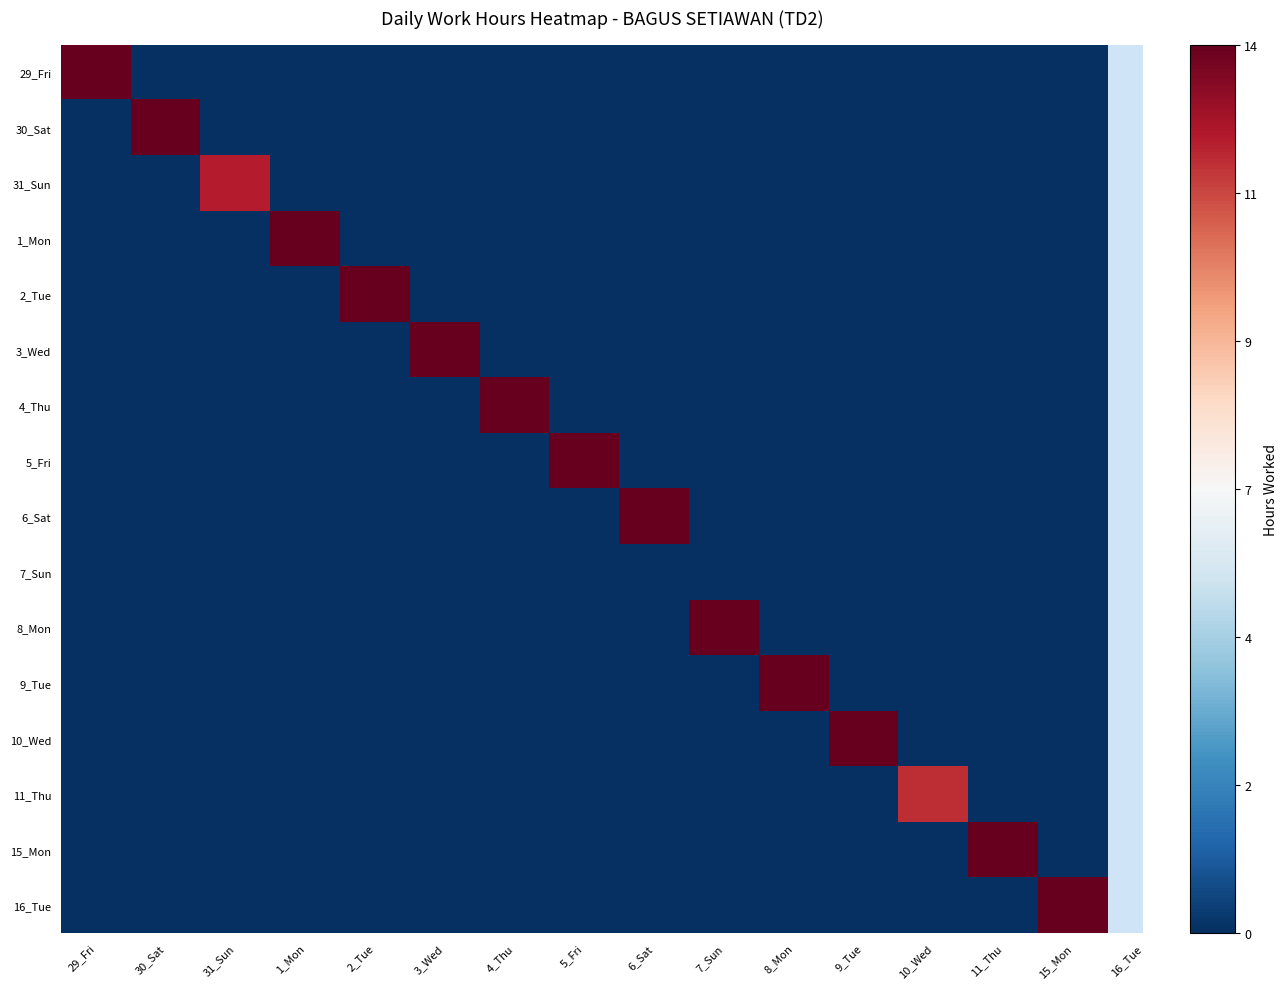

List the series in order of their peak value, lowest first.

7_Sun, 11_Thu, 31_Sun, 29_Fri, 30_Sat, 1_Mon, 2_Tue, 3_Wed, 4_Thu, 5_Fri, 6_Sat, 8_Mon, 9_Tue, 10_Wed, 15_Mon, 16_Tue